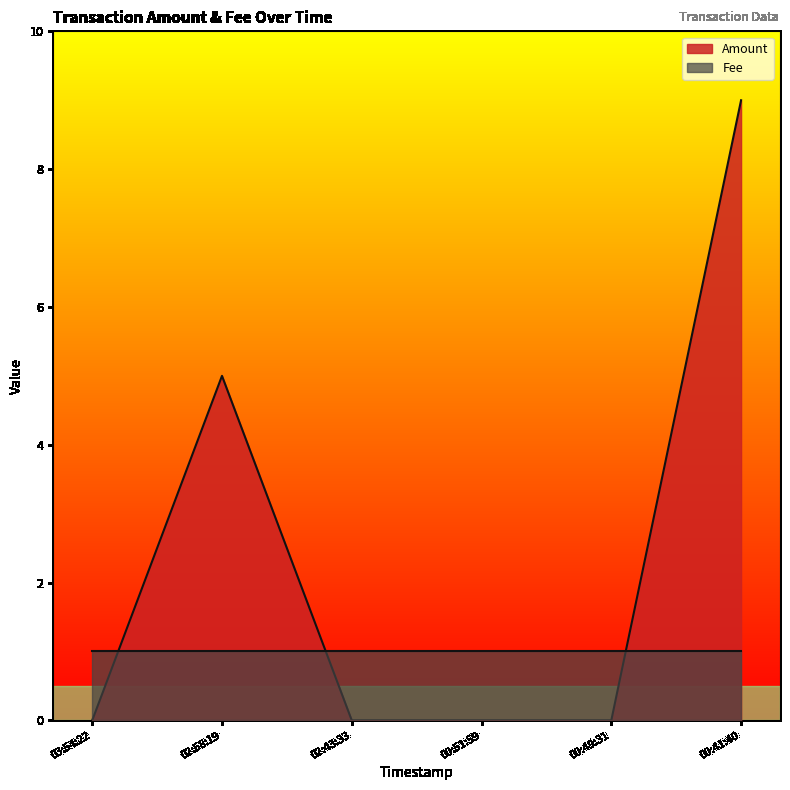

What position from the left is 03:54:22?

1